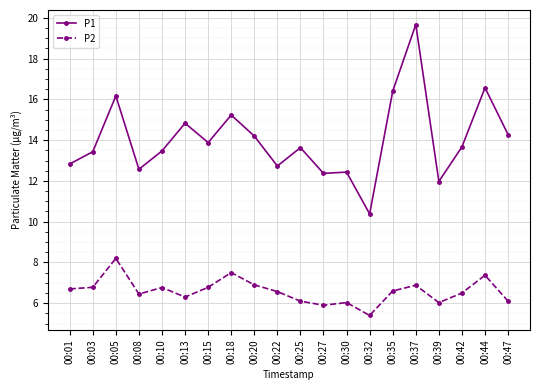

Which series has the widest spread of values?

P1